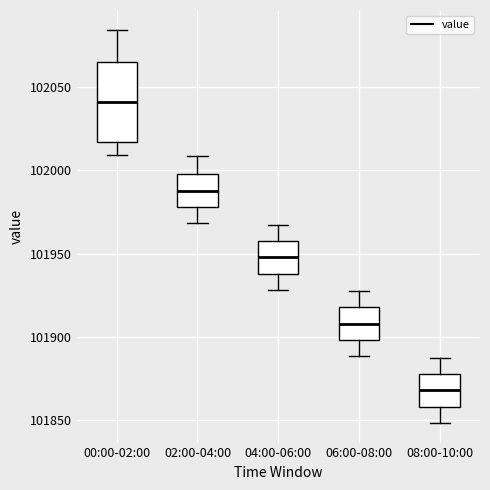

Which box has the lowest median line?

08:00-10:00